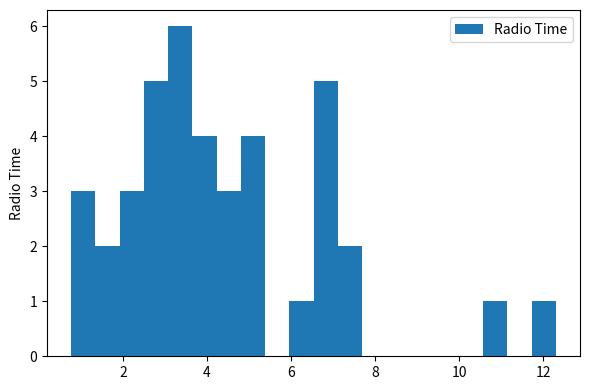

Read against the x-axis, roughly where is the centre of the tallest bar?

3.4